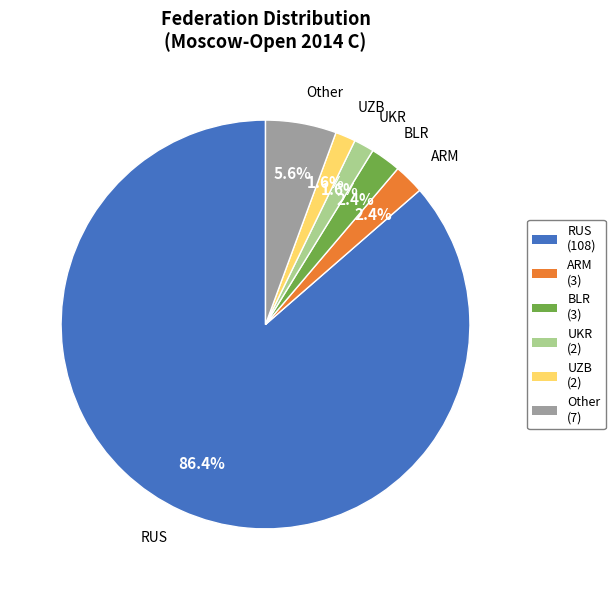

What is the largest slice in the pie chart?

RUS